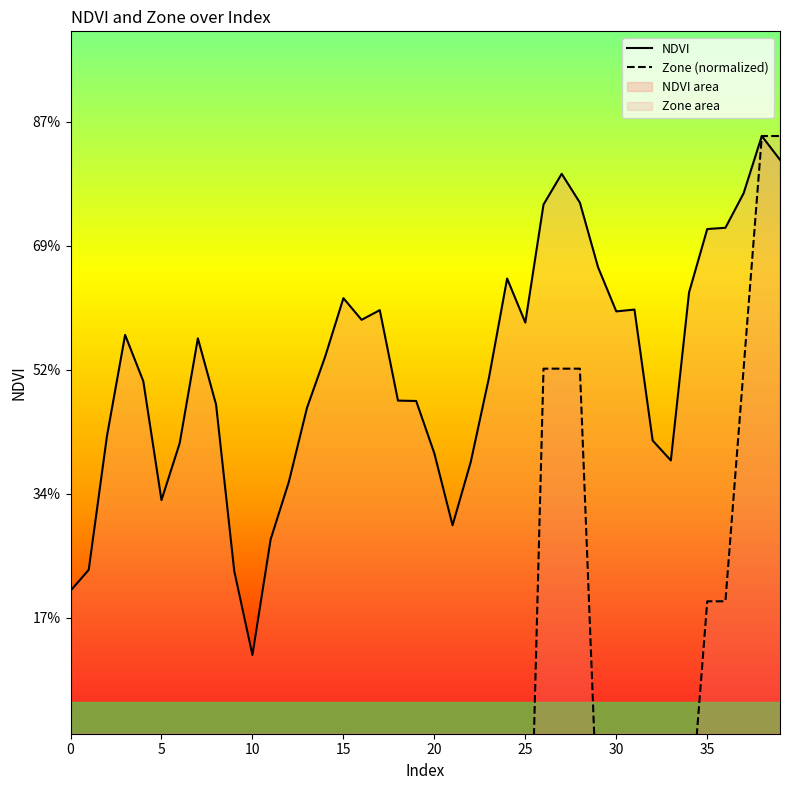

Count the number of categories in the chart.

40